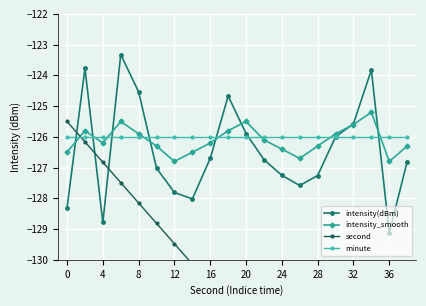

Is it true that minute equals -126.0 at 32?

True